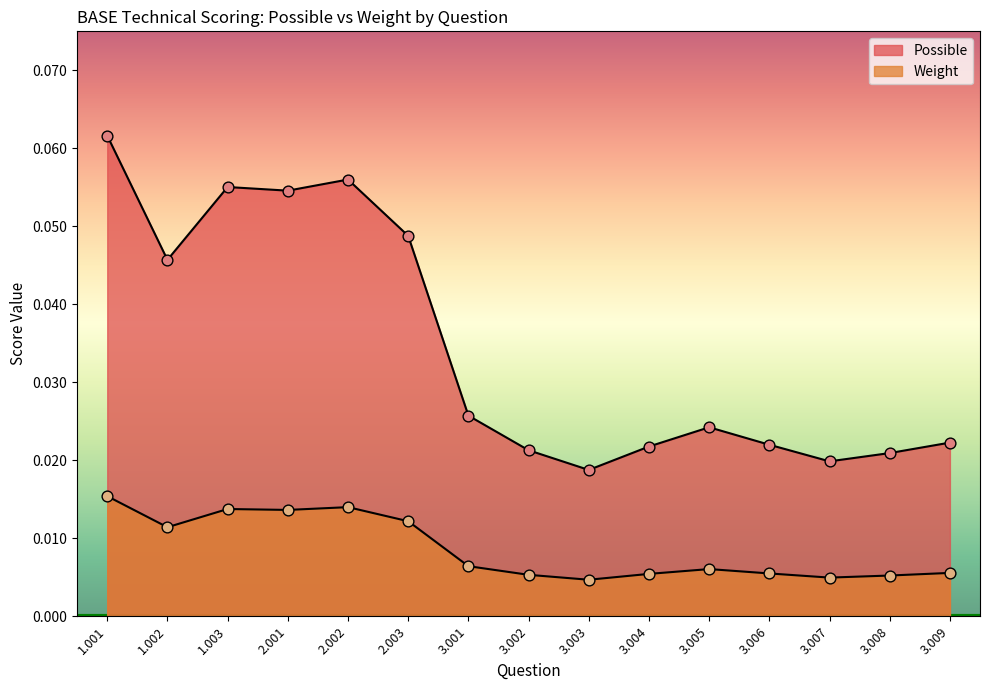

Which series reaches the minimum Y coordinate?

Weight